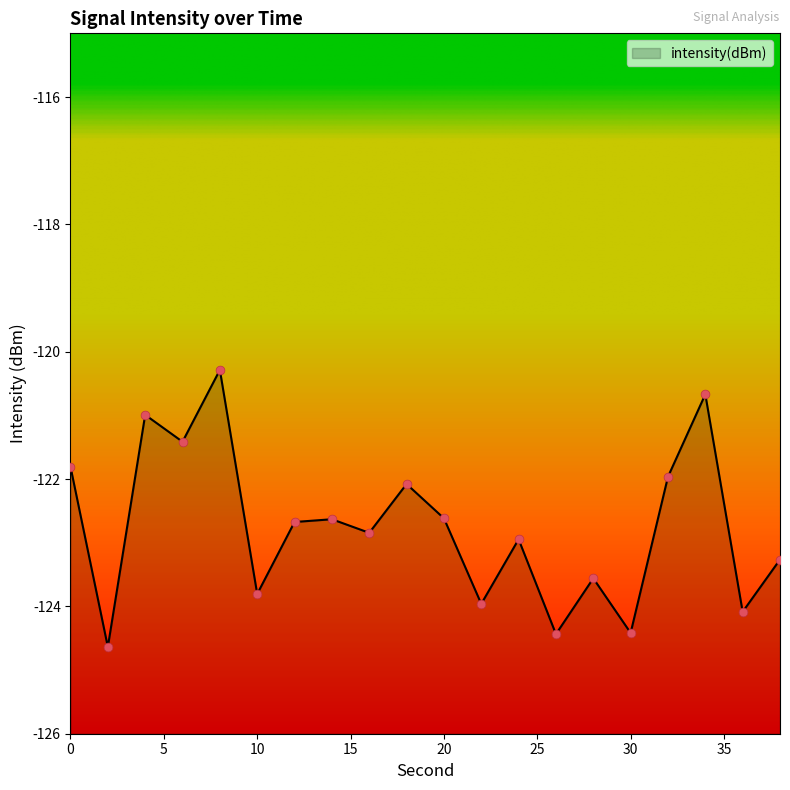

What is the change in value from 6 to 14?

-1.2